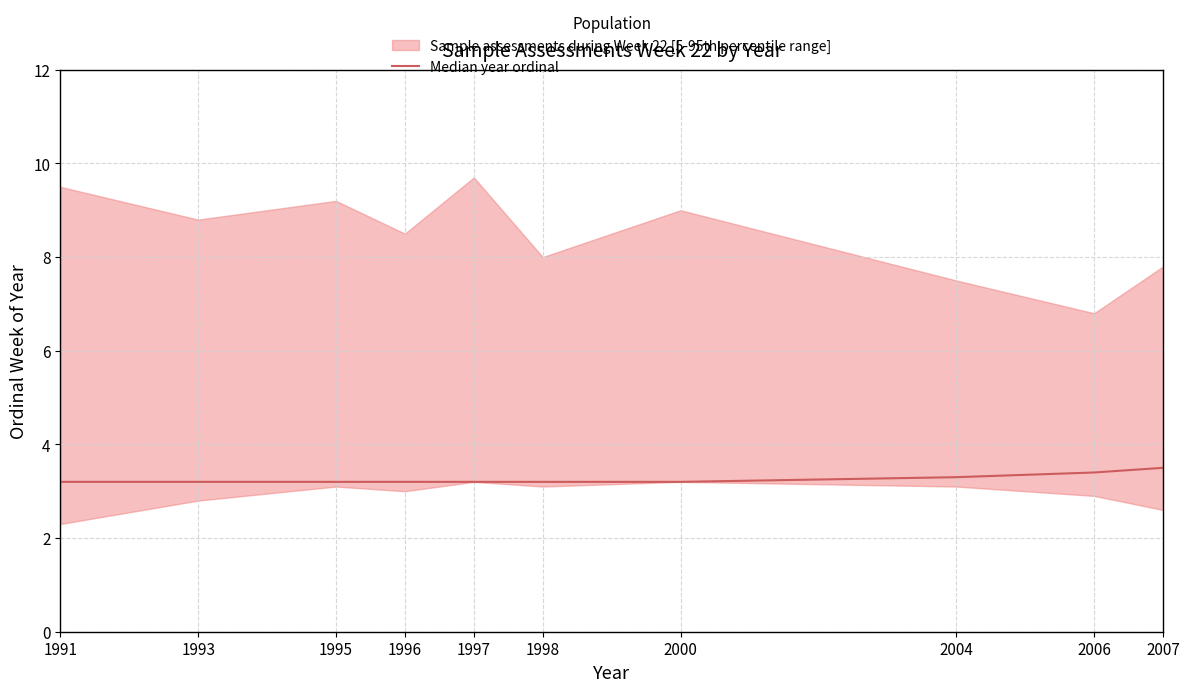

The value at 1995 is 1.2. True or false?

False